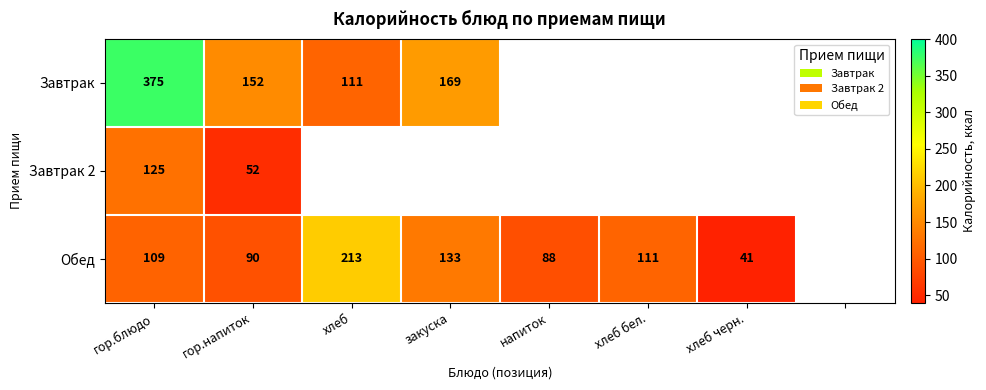

The value of Обед at хлеб бел. is 111. True or false?

True